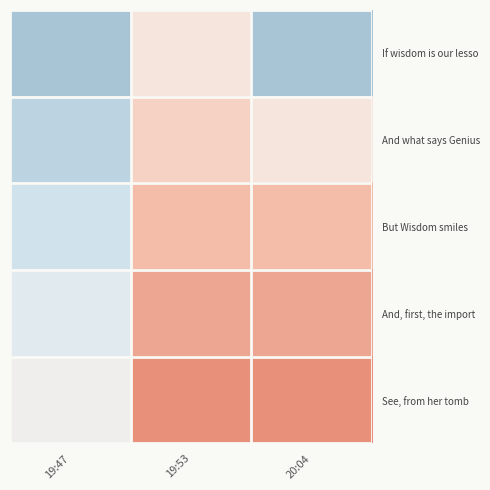

What is the difference between the highest and lowest values at 19:53?

4